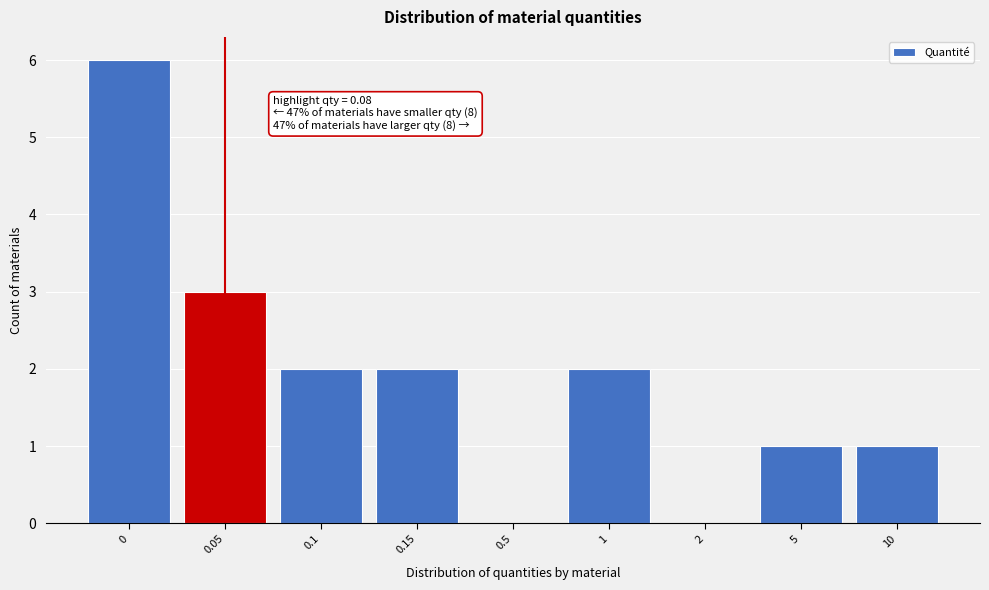

Reading left to right, what are all the values shown in this chart?

0=6	0.05=3	0.1=2	0.15=2	0.5=0	1=2	2=0	5=1	10=1